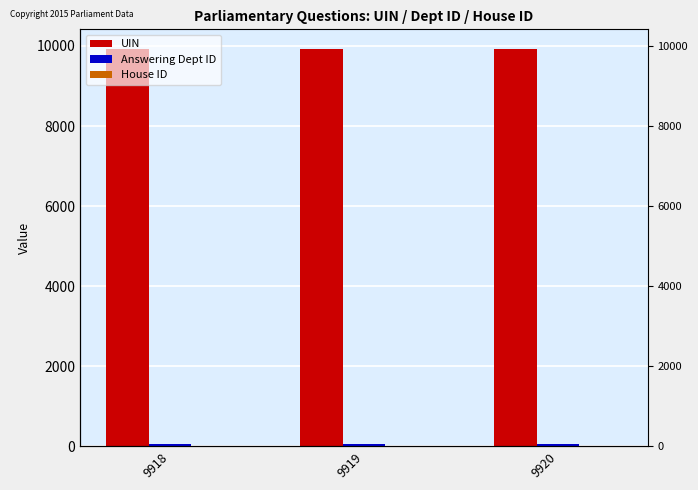

The House ID series shows 0 at 9920. True or false?

False